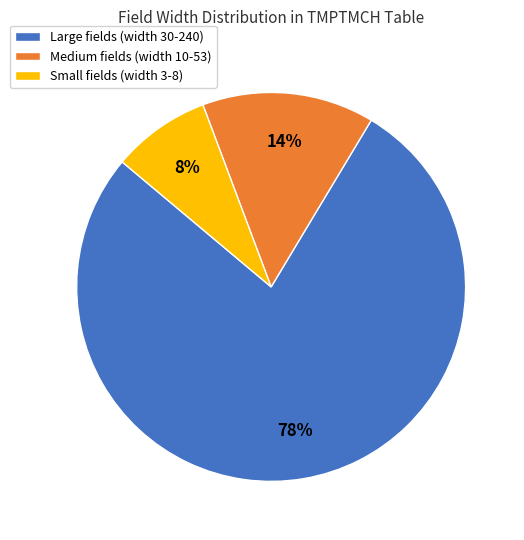

Is there a majority slice in this chart?

Yes